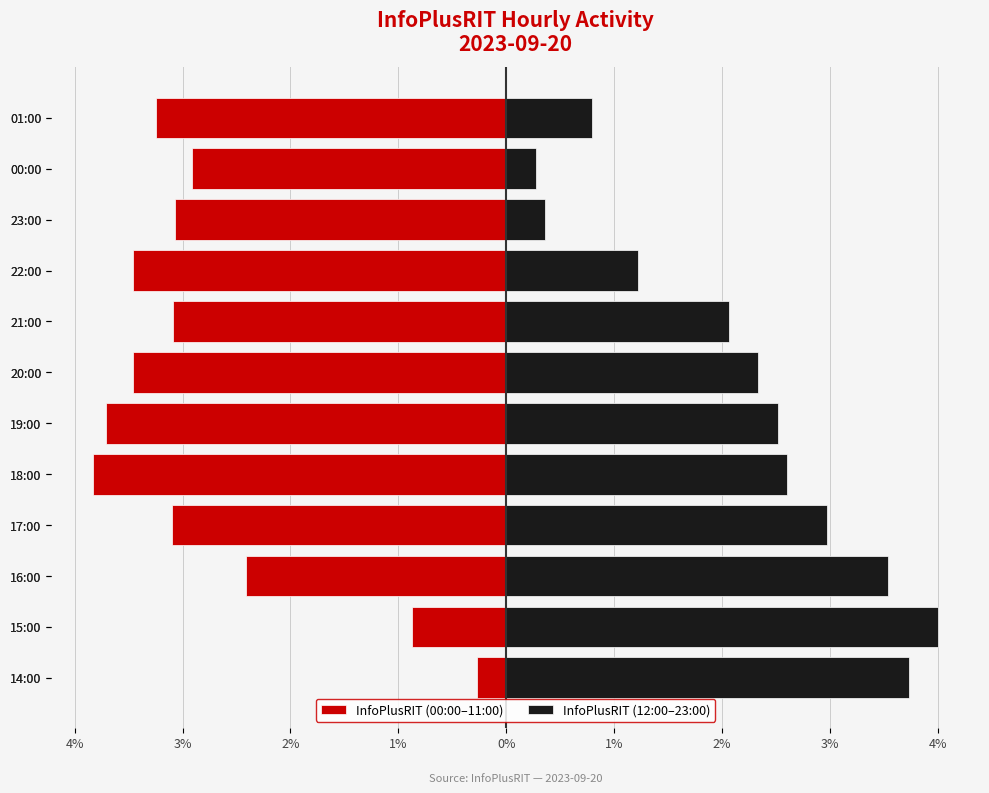

Where is InfoPlusRIT (12:00–23:00) nearest to the value 2463?

21:00